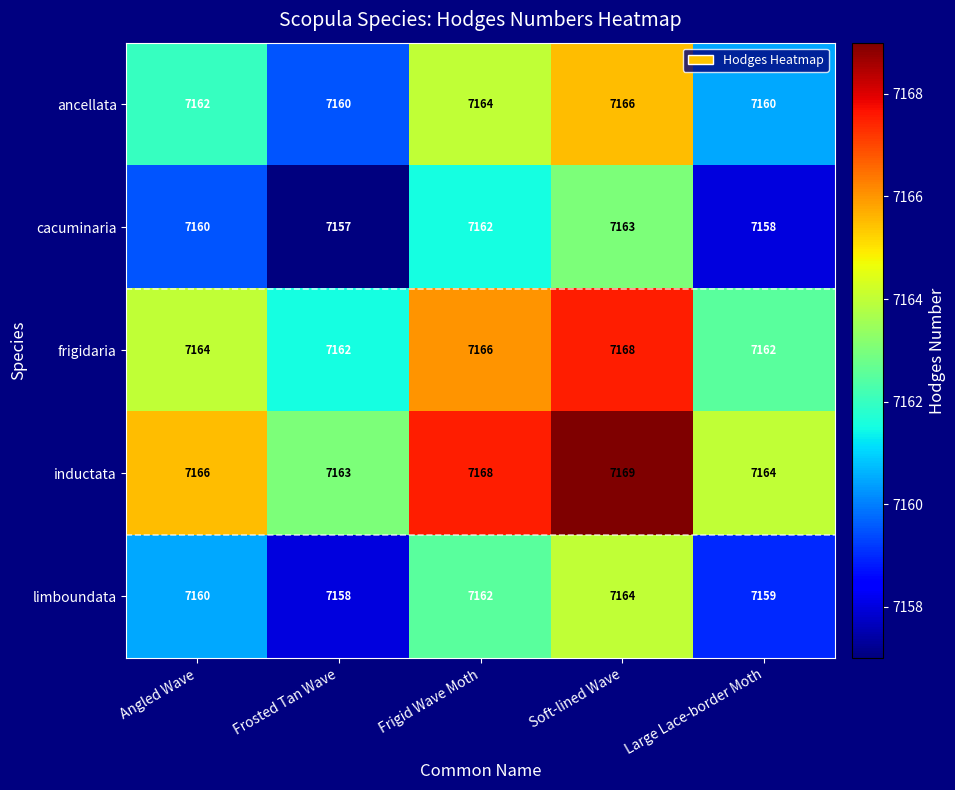

What is the difference between the highest and lowest values at Soft-lined Wave?

6